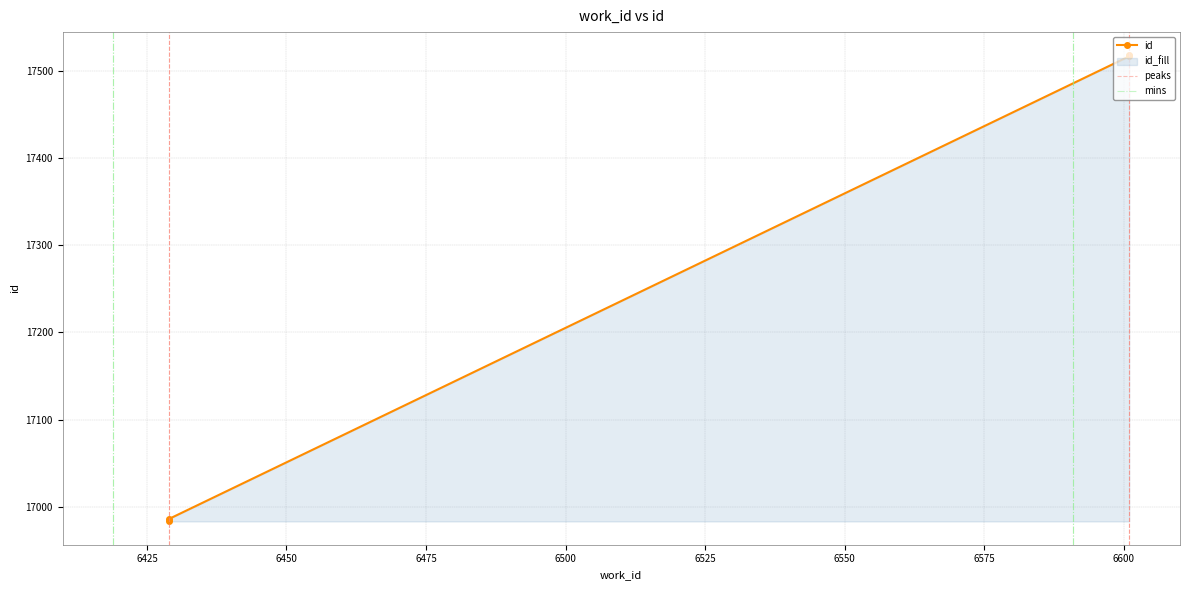

What is the ratio of the value at 6429 to the value at 6601?

1.0